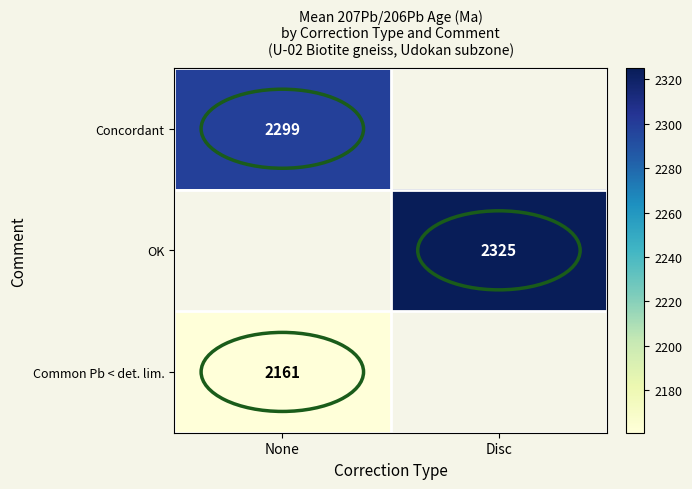

At how many categories does at least one series exceed 2295?

2